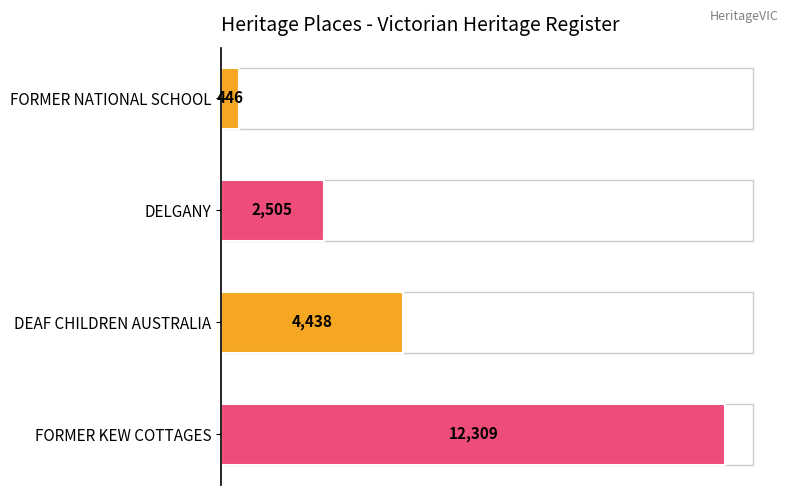

What is the maximum value shown in the chart?

12309